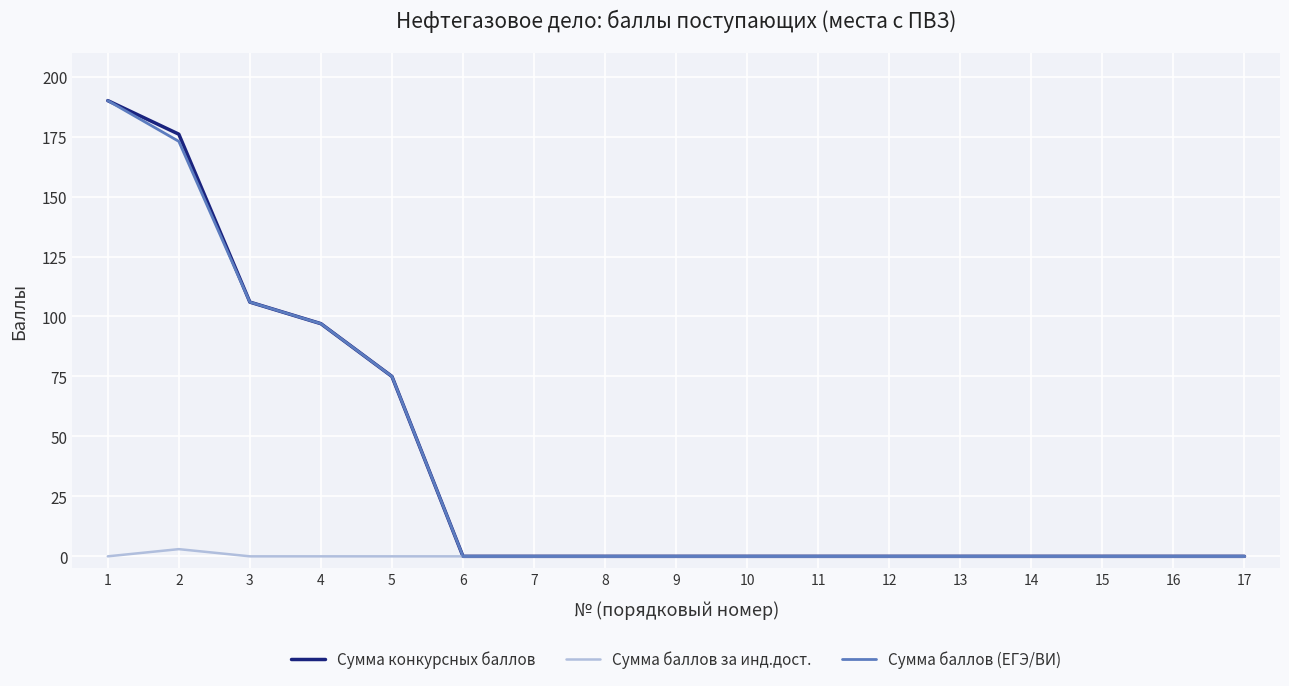

What is the maximum value shown in the chart?

190